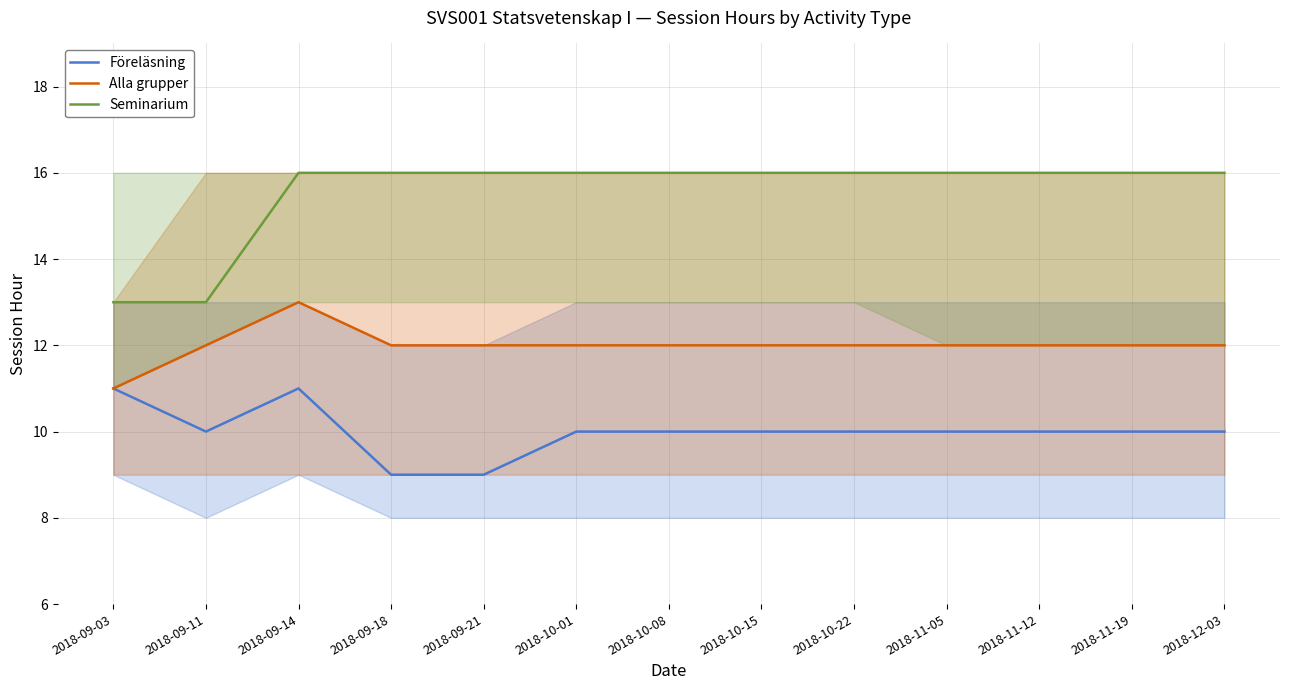

Count the number of data series in this chart.

3